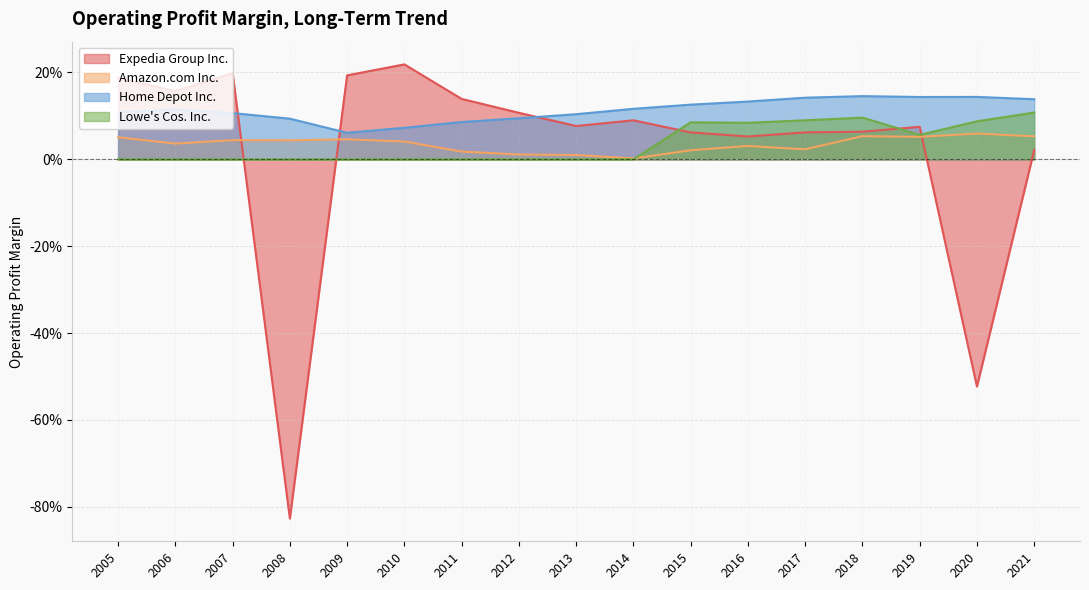

What are all the series names shown in the legend?

Expedia Group Inc., Amazon.com Inc., Home Depot Inc., Lowe's Cos. Inc.